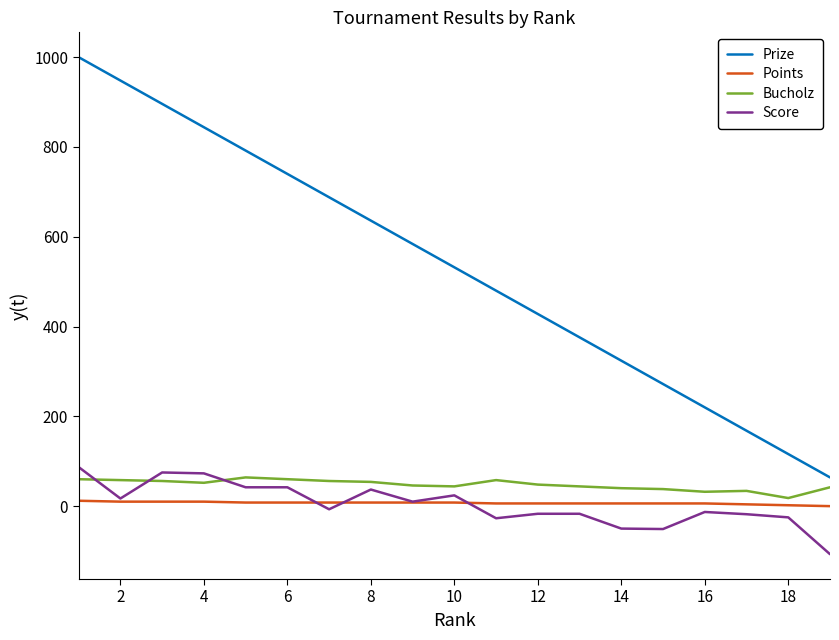

Which series has the widest spread of values?

Prize